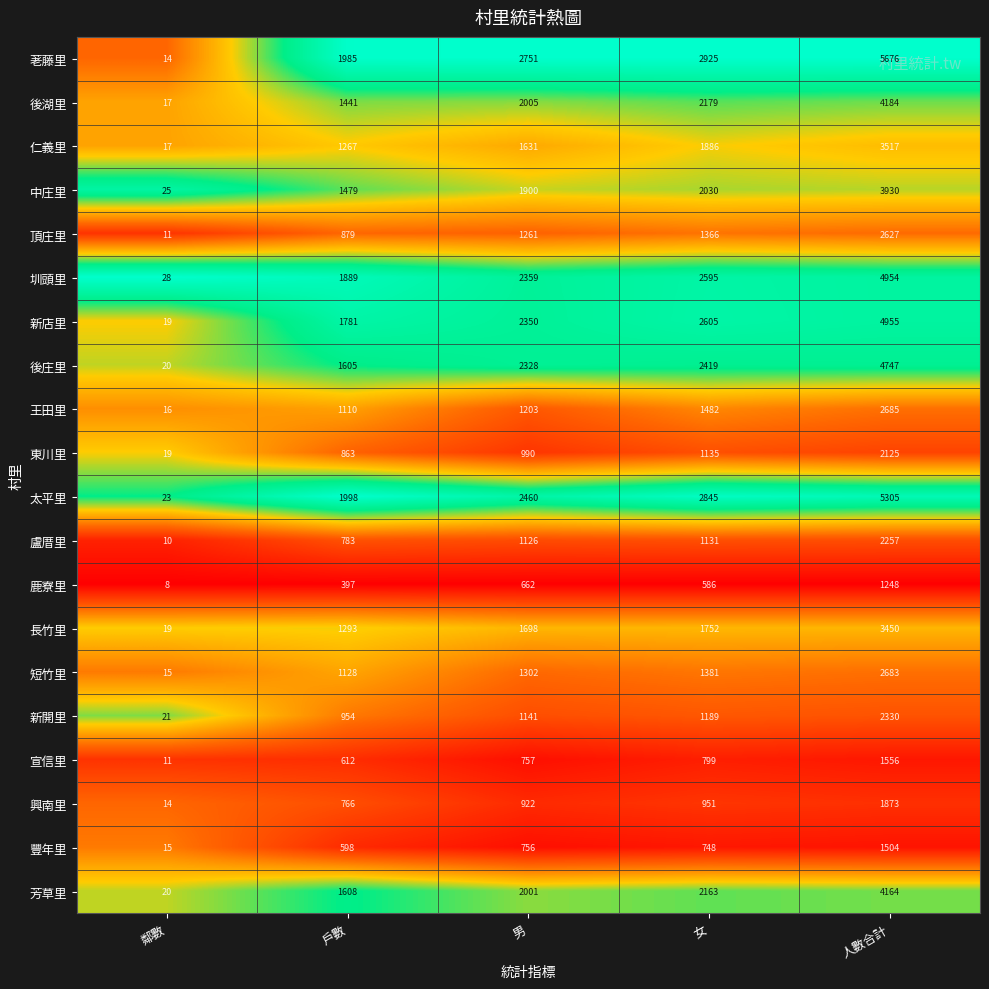

What is the total value across all series at 人數合計?

65770